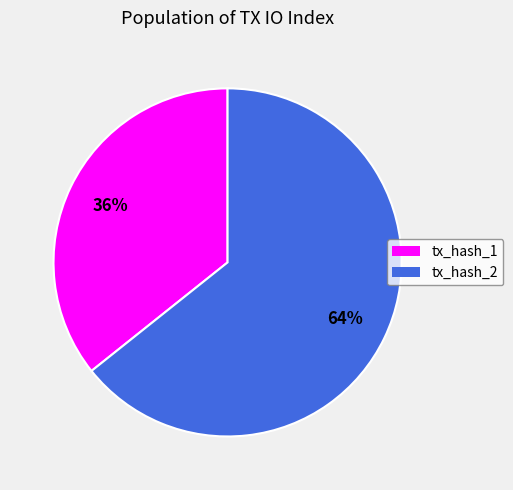

Count the number of slices in the pie.

2